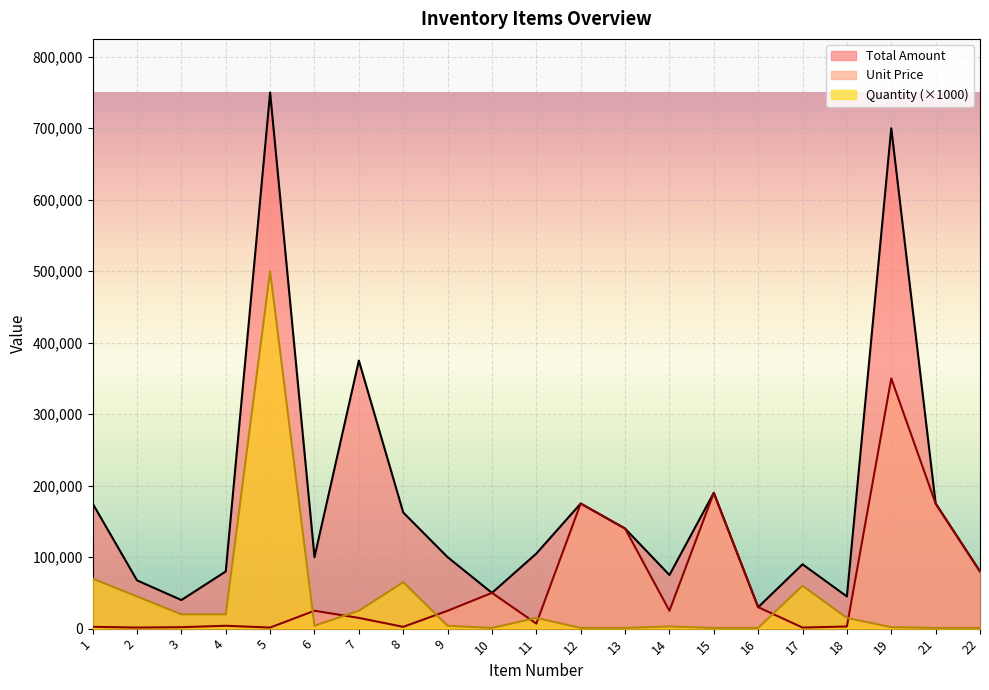

Reading left to right, transcribe all the data shown in this chart.

Total Amount: 1=175000	2=67500	3=40000	4=80000	5=750000	6=100000	7=375000	8=162500	9=100000	10=50000	11=105000	12=175000	13=140000	14=75000	15=190000	16=30000	17=90000	18=45000	19=700000	21=175000	22=80000
Unit Price: 1=2500	2=1500	3=2000	4=4000	5=1500	6=25000	7=15000	8=2500	9=25000	10=50000	11=7000	12=175000	13=140000	14=25000	15=190000	16=30000	17=1500	18=3000	19=350000	21=175000	22=80000
Quantity: 1=70000	2=45000	3=20000	4=20000	5=500000	6=4000	7=25000	8=65000	9=4000	10=1000	11=15000	12=1000	13=1000	14=3000	15=1000	16=1000	17=60000	18=15000	19=2000	21=1000	22=1000